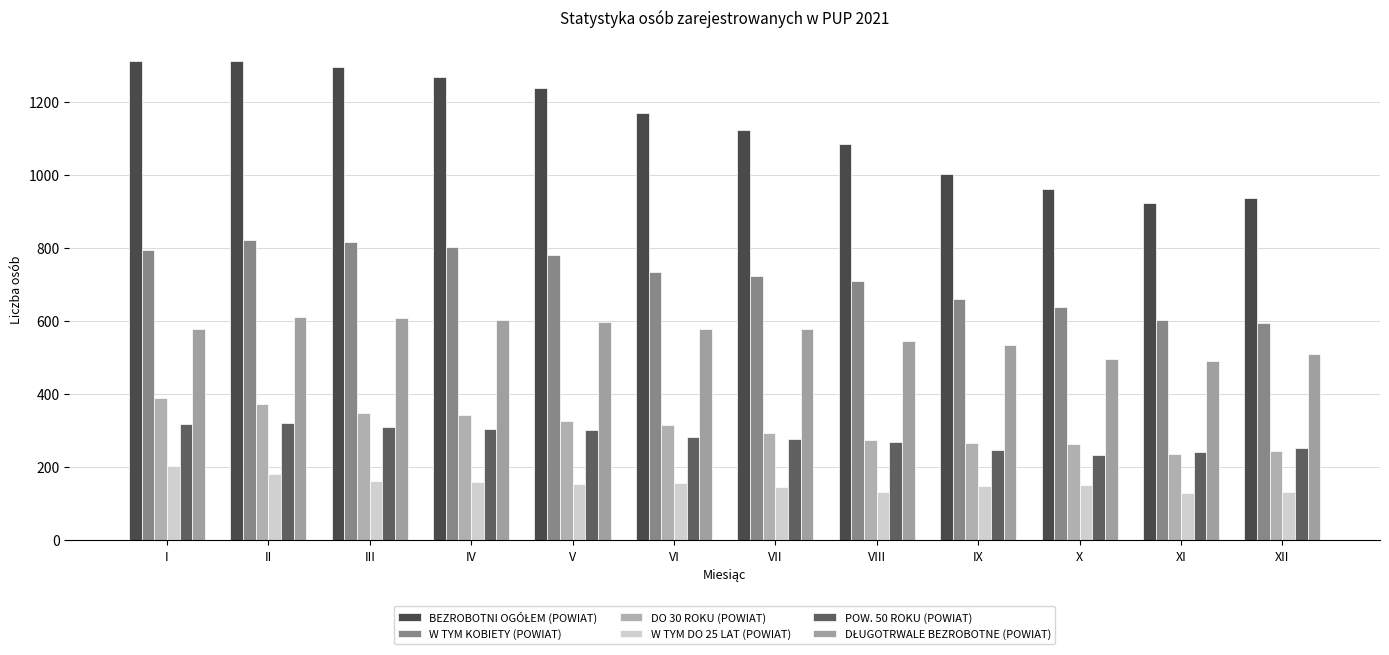

How many values in the W TYM KOBIETY (POWIAT) series are below 734?

6